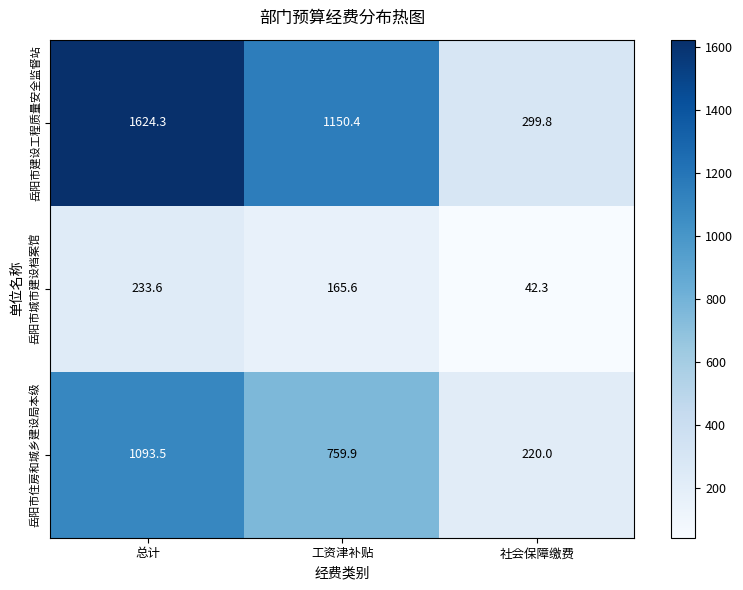

At which label is 岳阳市建设工程质量安全监督站 closest to 962?

工资津补贴